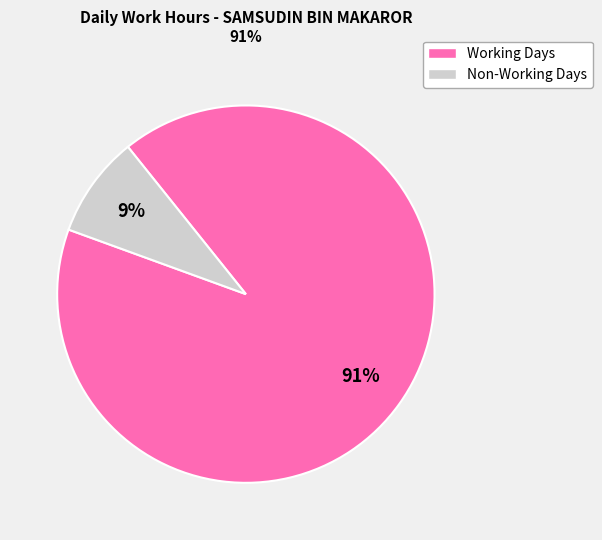

Does any single category account for the majority?

Yes